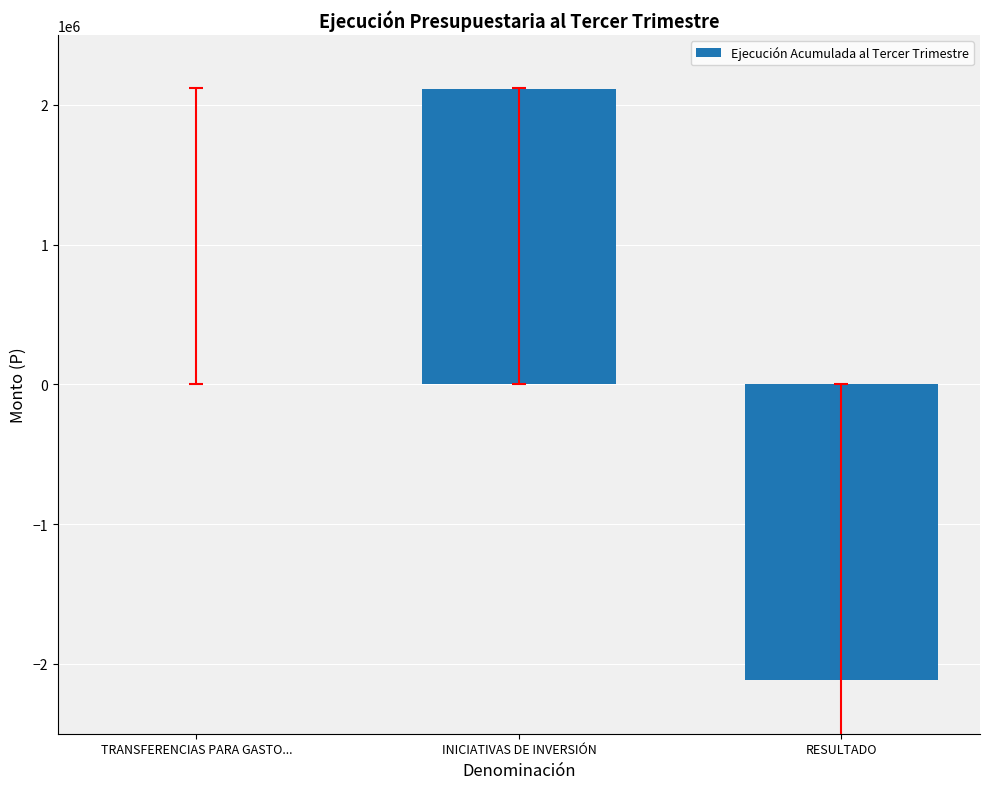

Which category has the highest value across all series?

INICIATIVAS DE INVERSIÓN